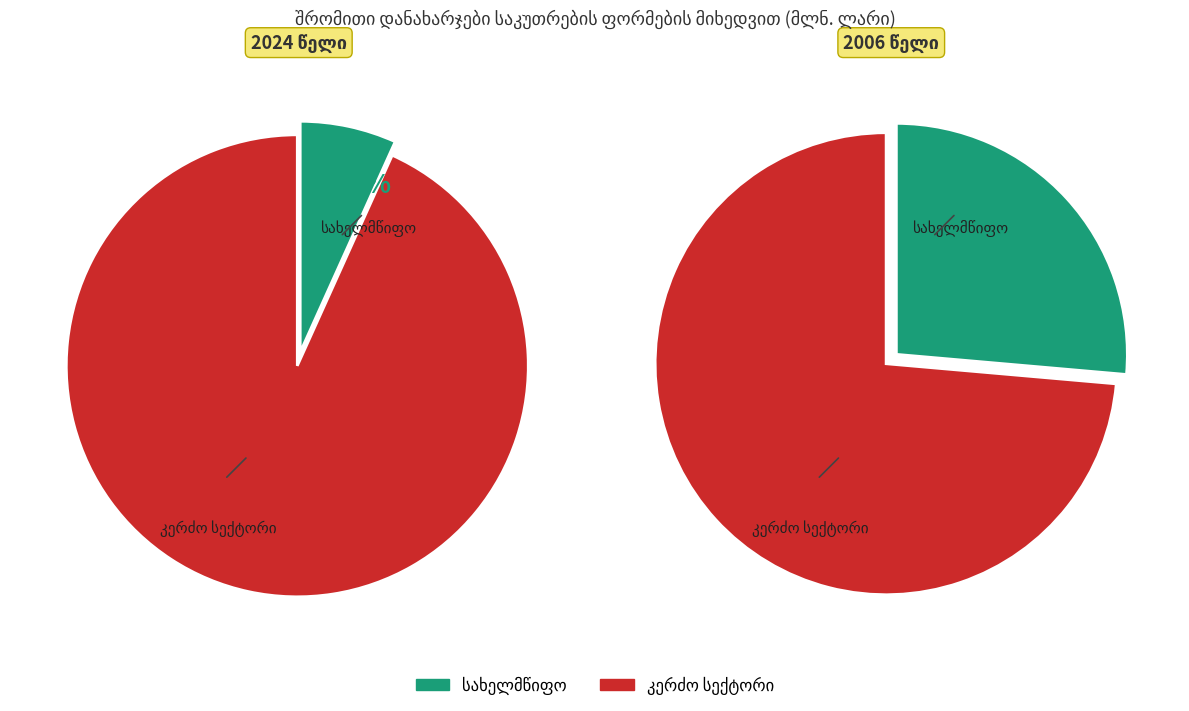

The 2021 slice represents 22% of the pie. True or false?

False